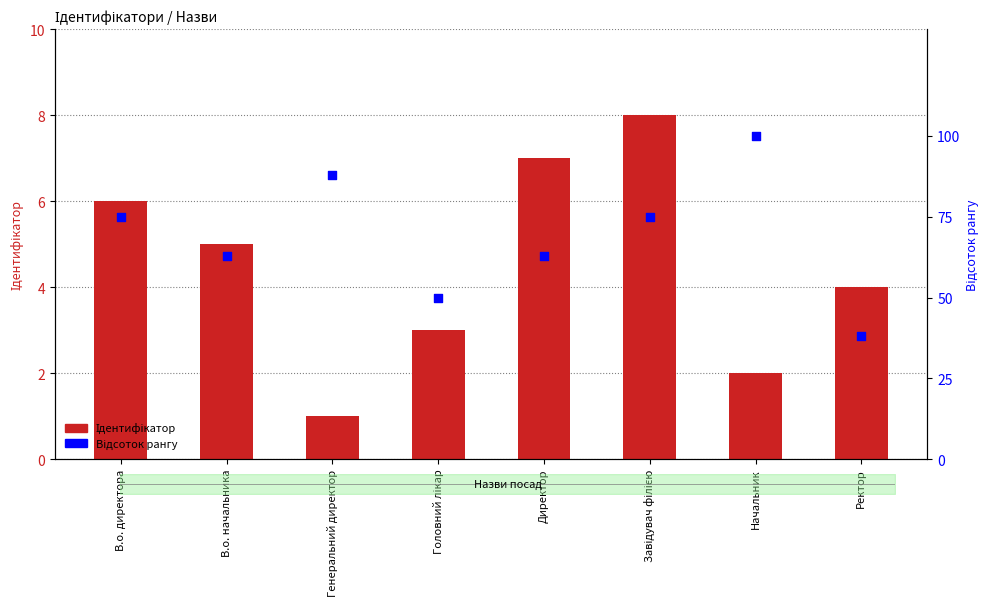

At which category is the sum across all series the highest?

Начальник